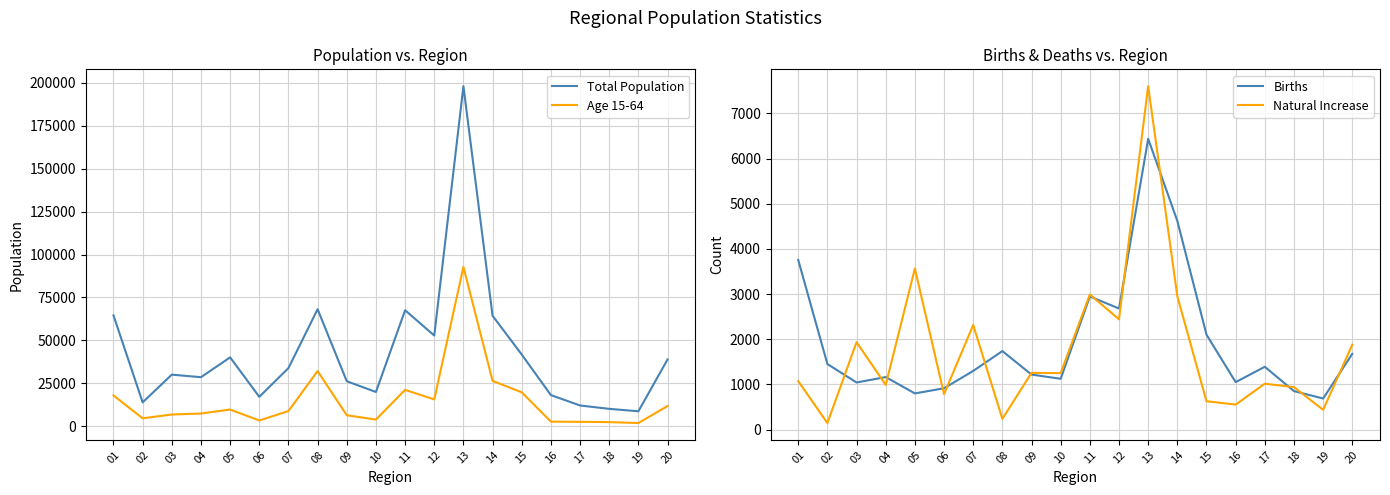

The value of Total Population at 01 is 15673. True or false?

False